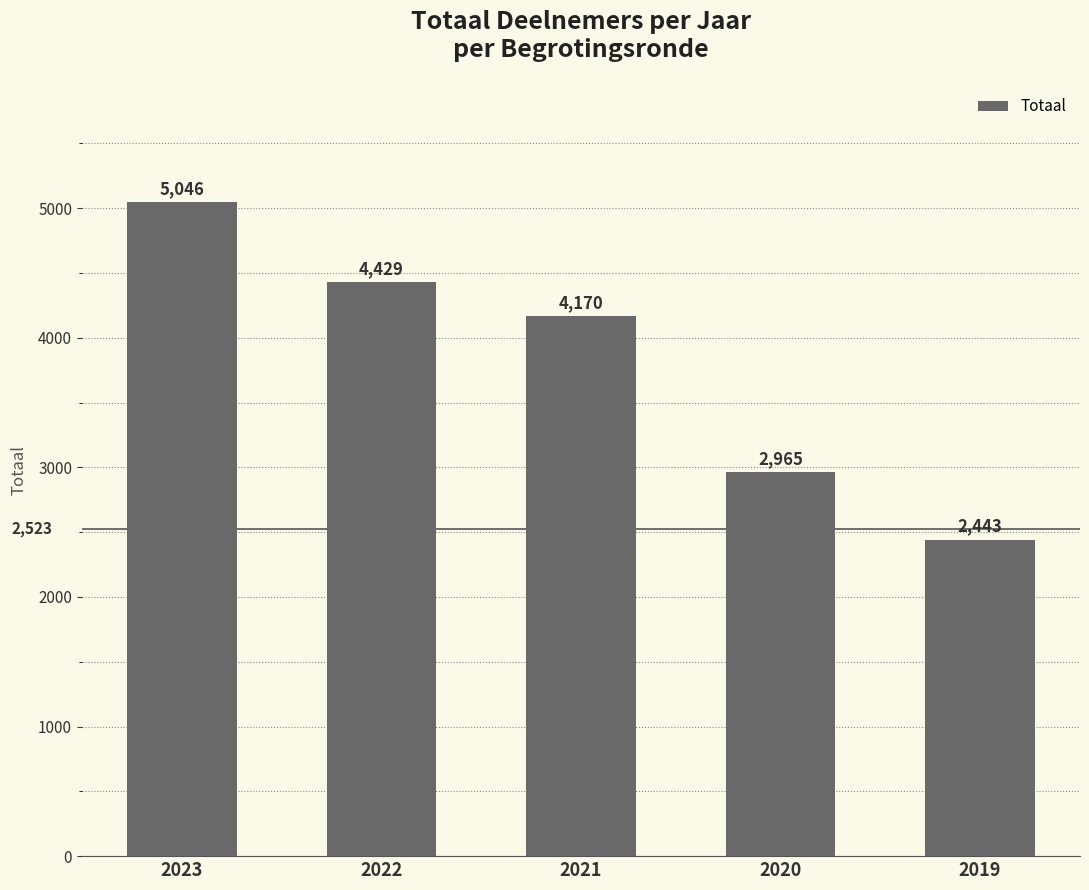

List the labels in order of value, smallest first.

2019, 2020, 2021, 2022, 2023